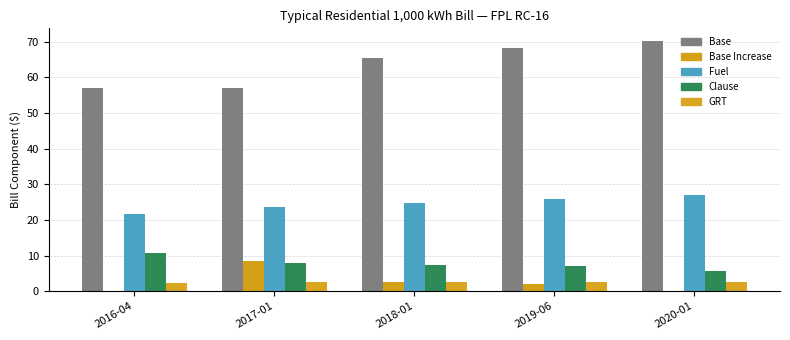

Are the bars horizontal?

No